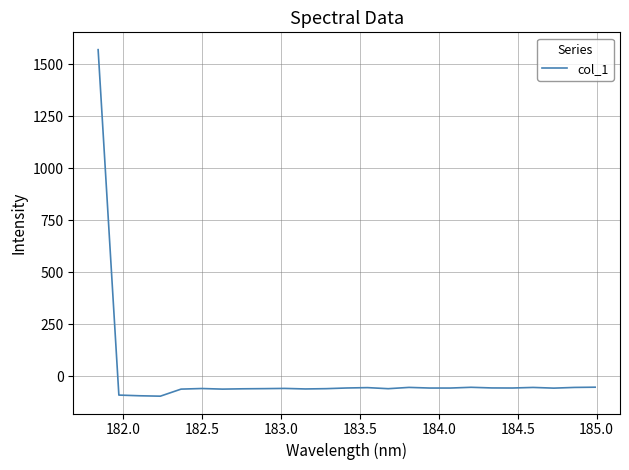

What is the difference between the maximum and minimum values?

1664.4